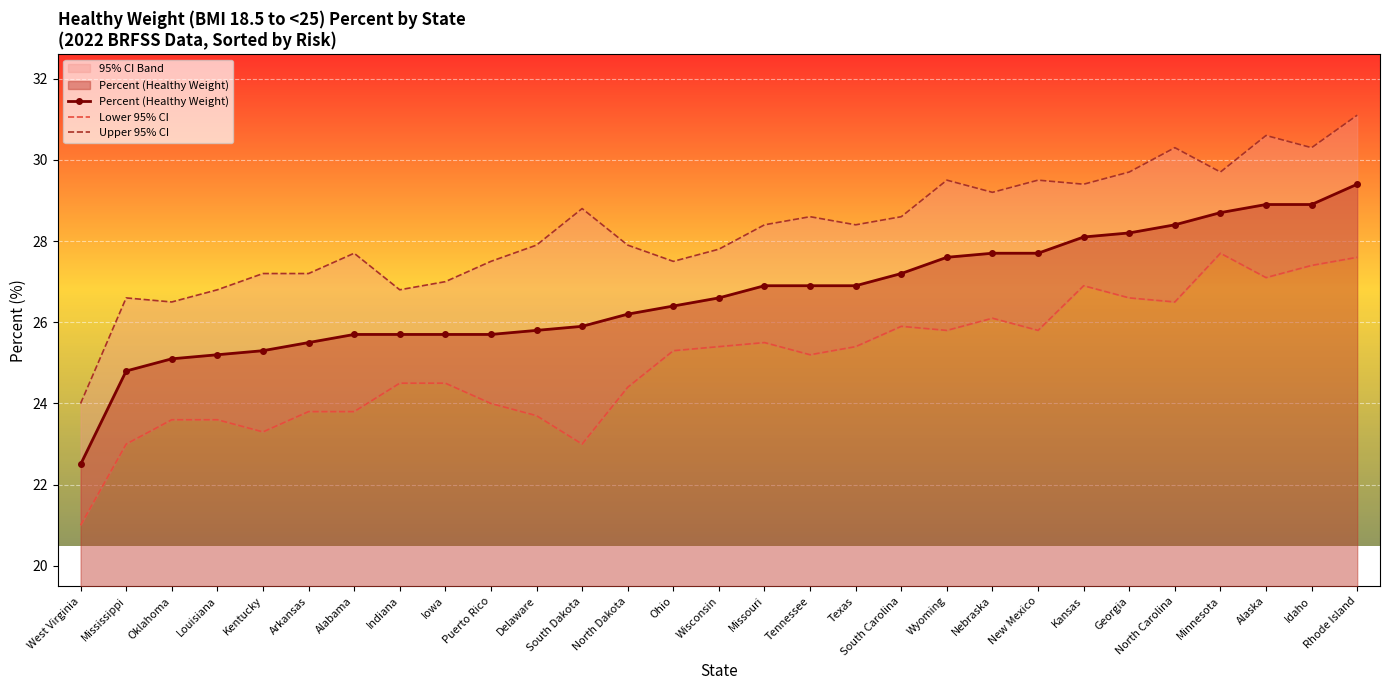

Count the number of data series in this chart.

3